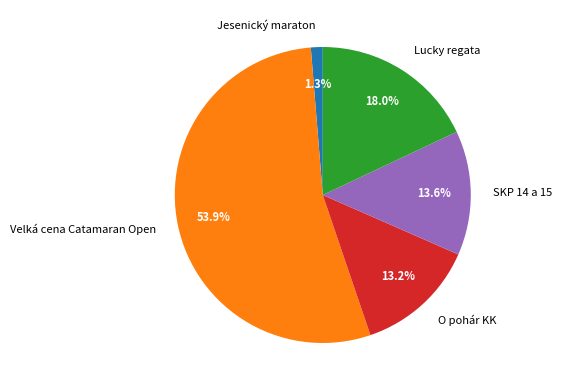

What percentage do Velká cena Catamaran Open and O pohár KK together represent?

67.1%